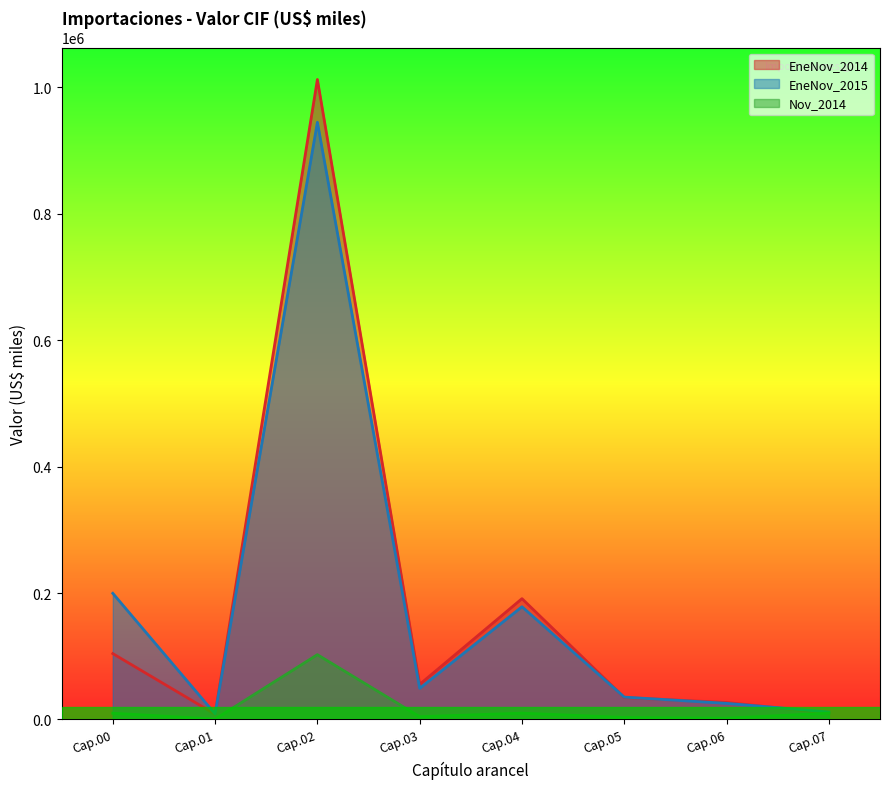

What is the value of the EneNov_2015 point at the 6th from the left?

35369